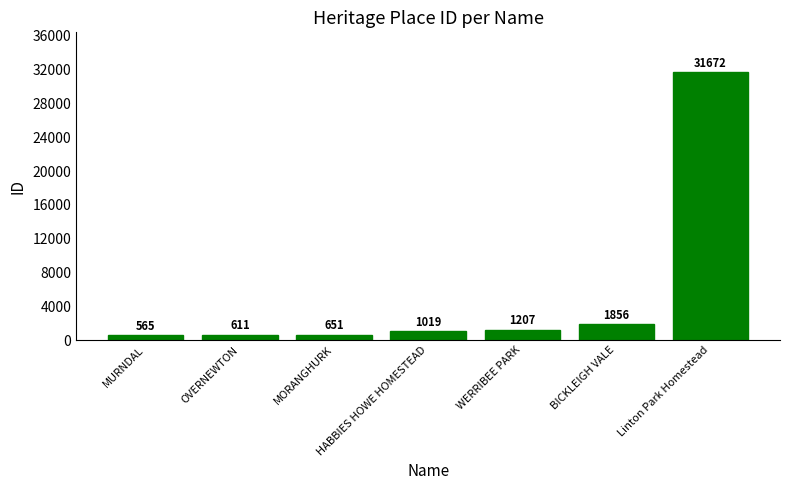

Read the value at WERRIBEE PARK.

1207